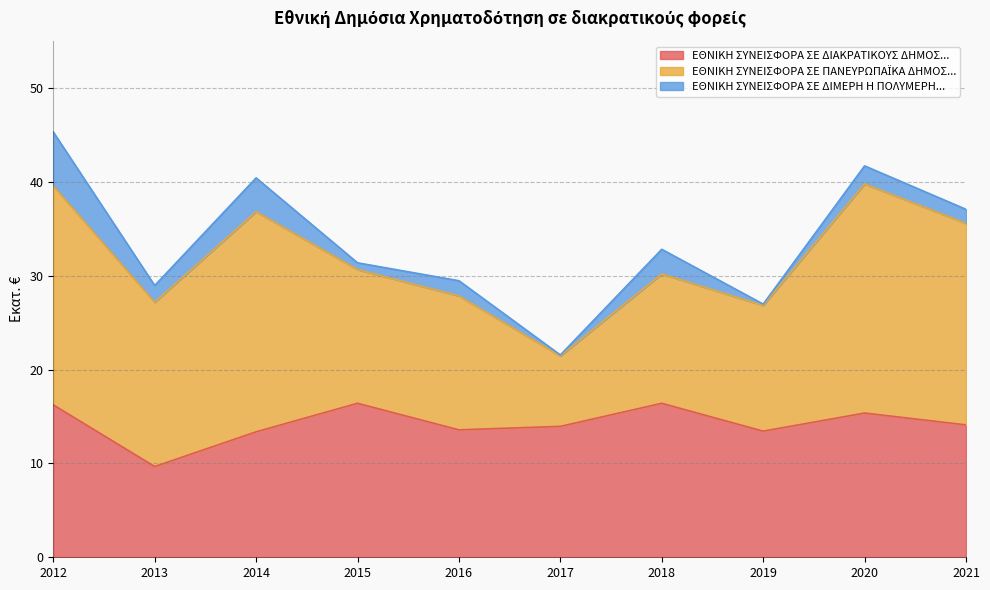

At which label does ΕΘΝΙΚΗ ΣΥΝΕΙΣΦΟΡΑ ΣΕ ΠΑΝΕΥΡΩΠΑΪΚΑ ΔΗΜΟΣ... first exceed 17?

2012